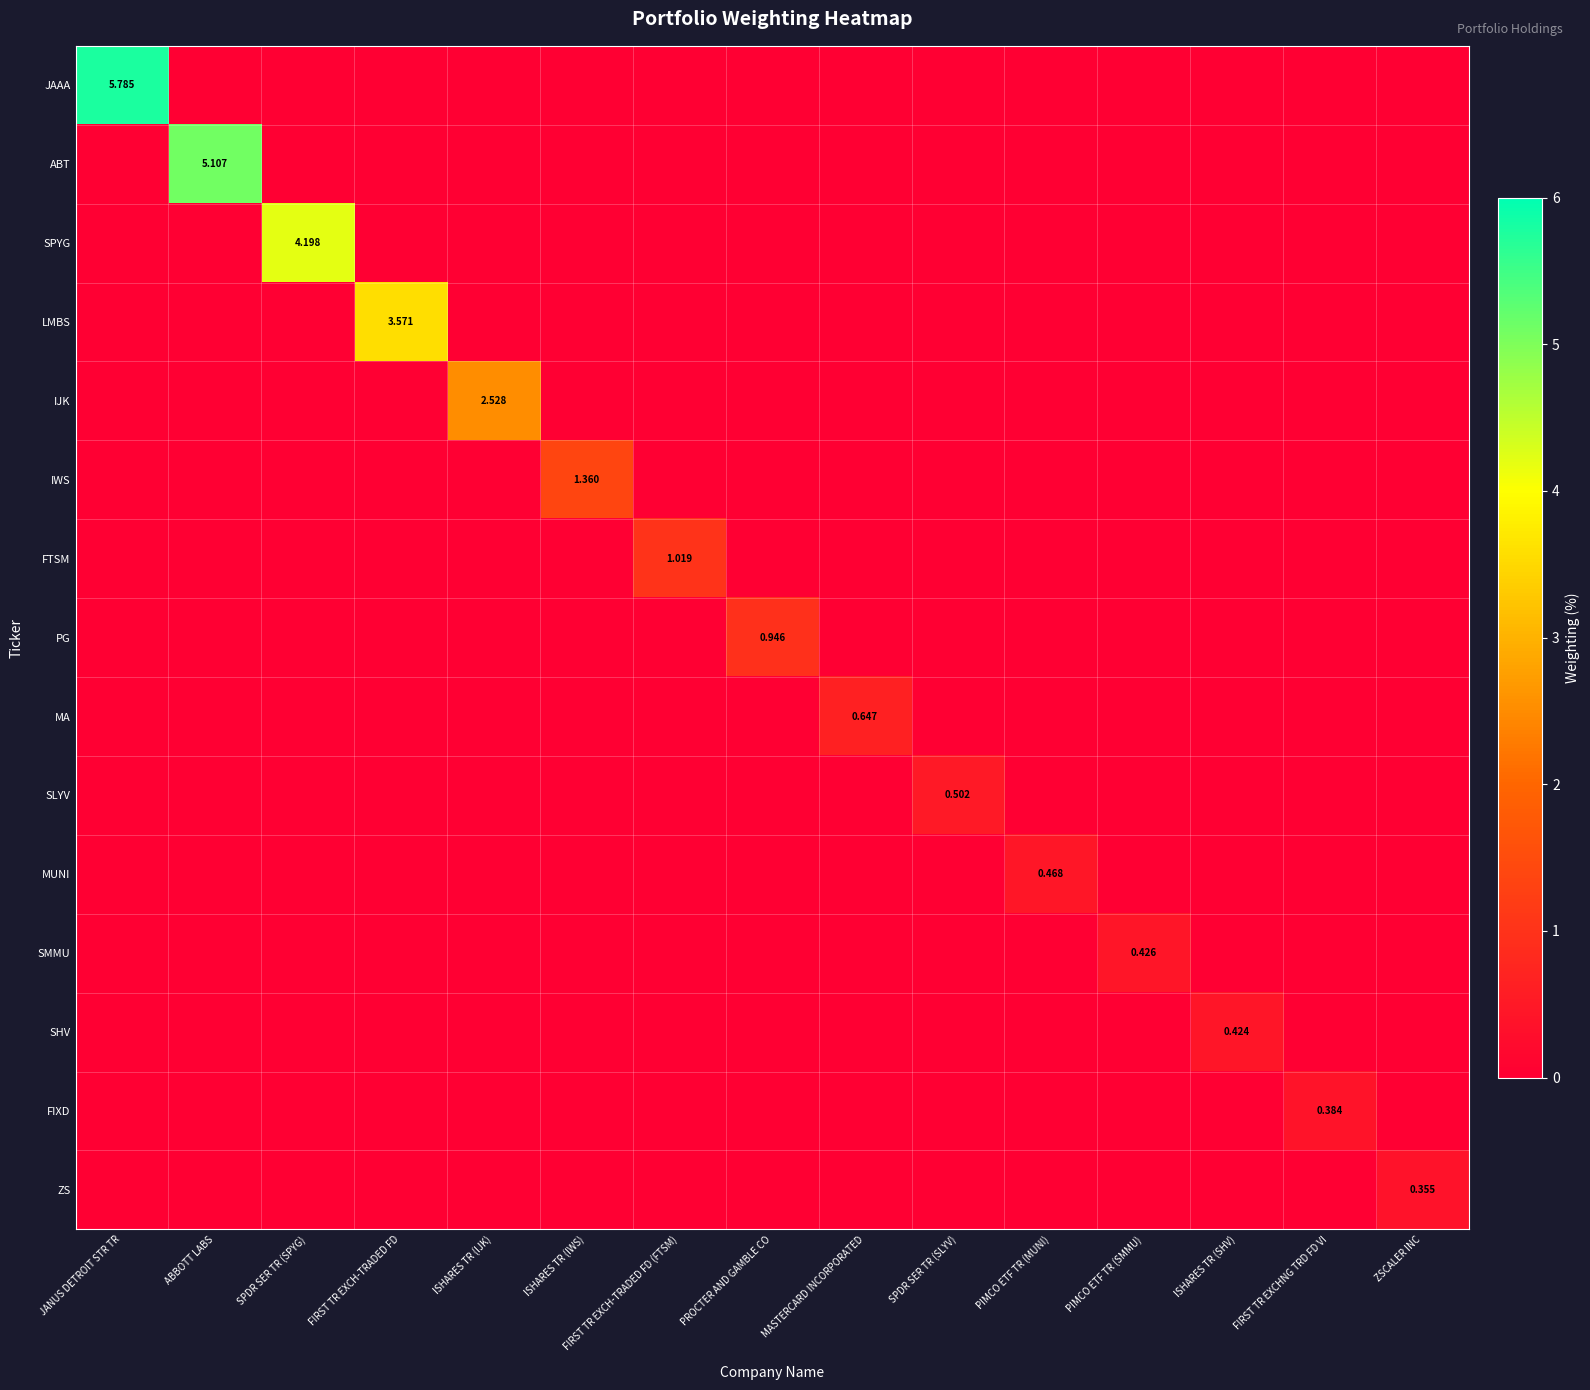

What is the difference between the maximum and minimum values in the SPYG series?

4.2